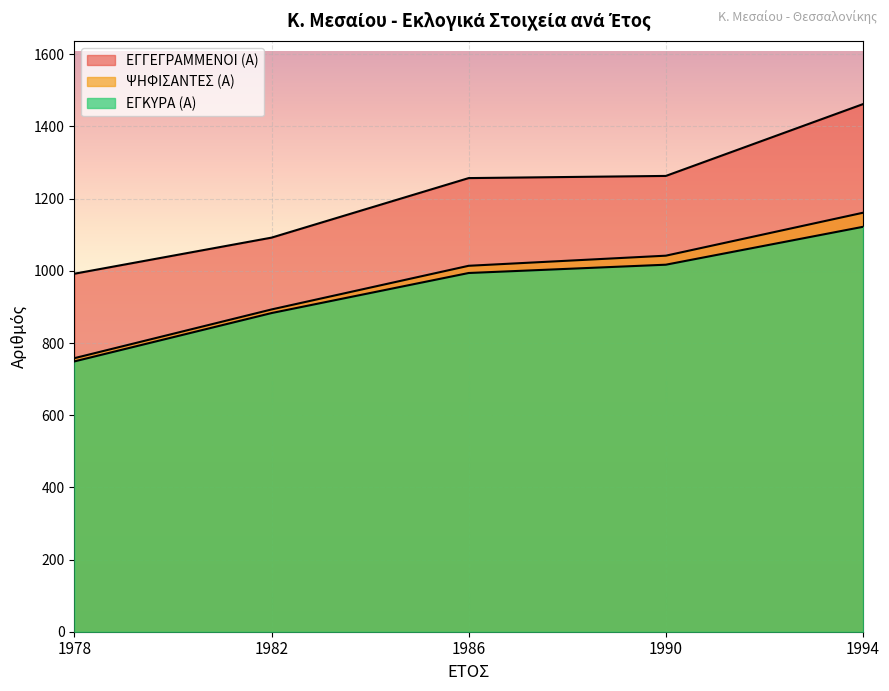

What is the difference between the maximum and minimum values in the ΕΓΚΥΡΑ (Α) series?

373